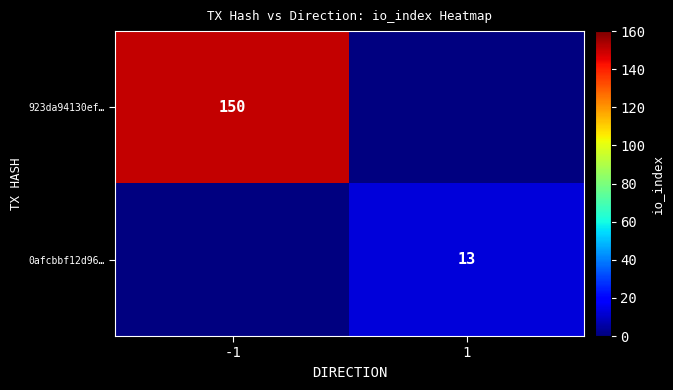

The 923da94130ef… series shows 150 at -1. True or false?

True